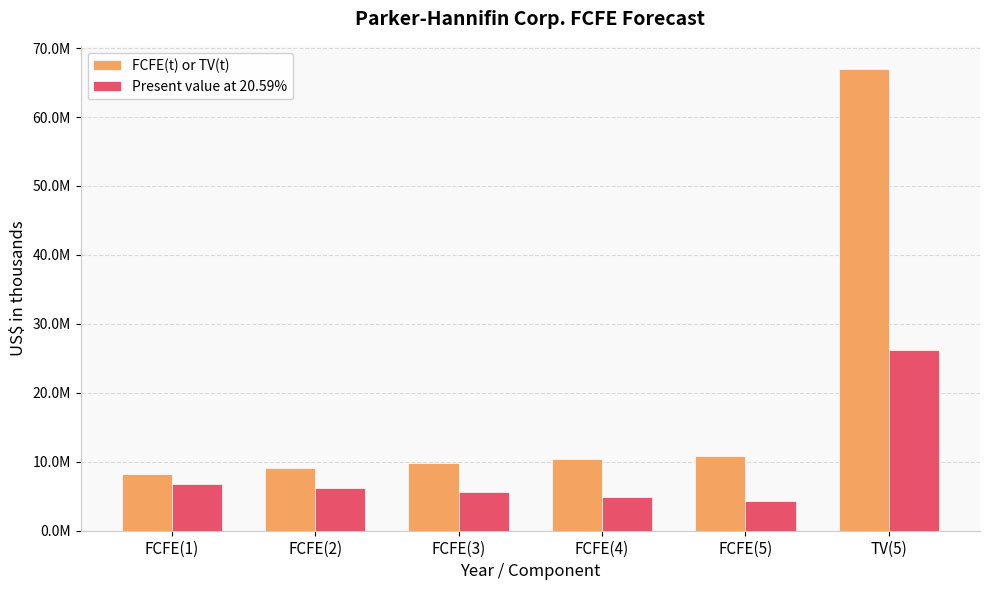

Where does the Present value at 20.59% series first go above 6247549?

FCFE(1)